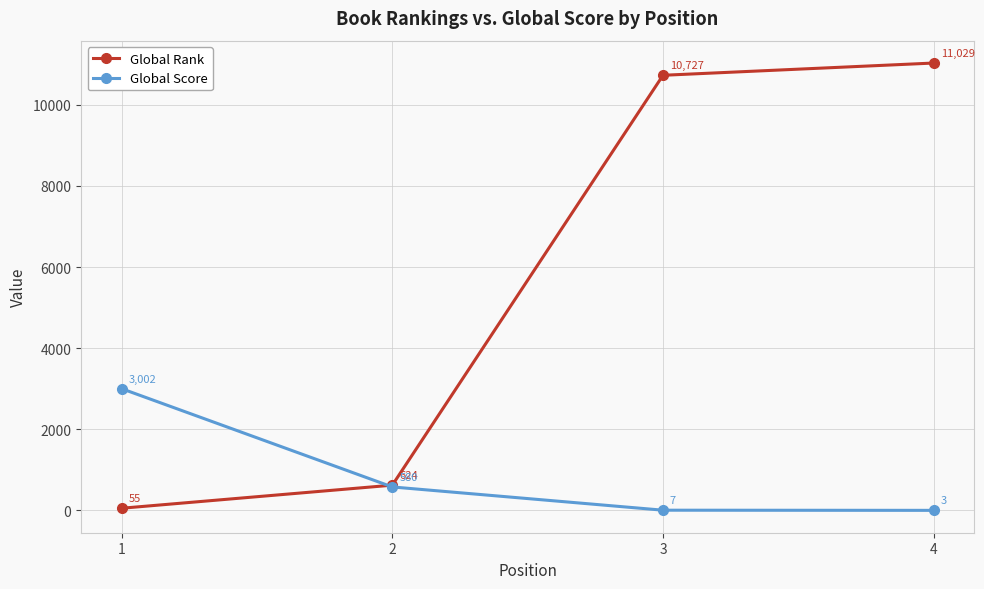

At 3, list the series in order from largest to smallest.

Global Rank, Global Score